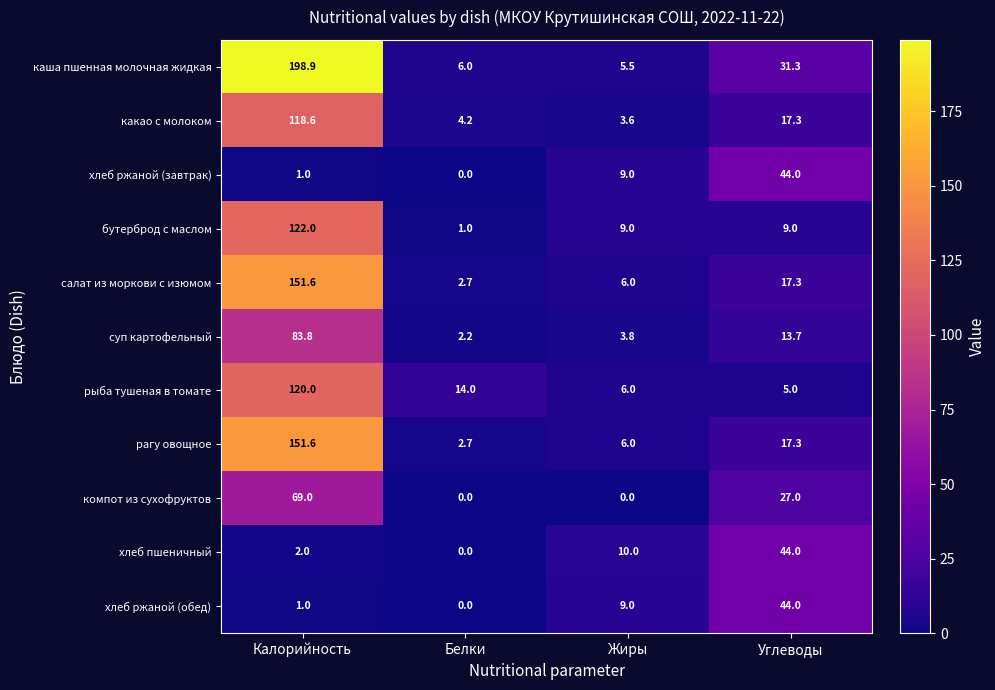

What is the lowest value of the рагу овощное series?

2.7